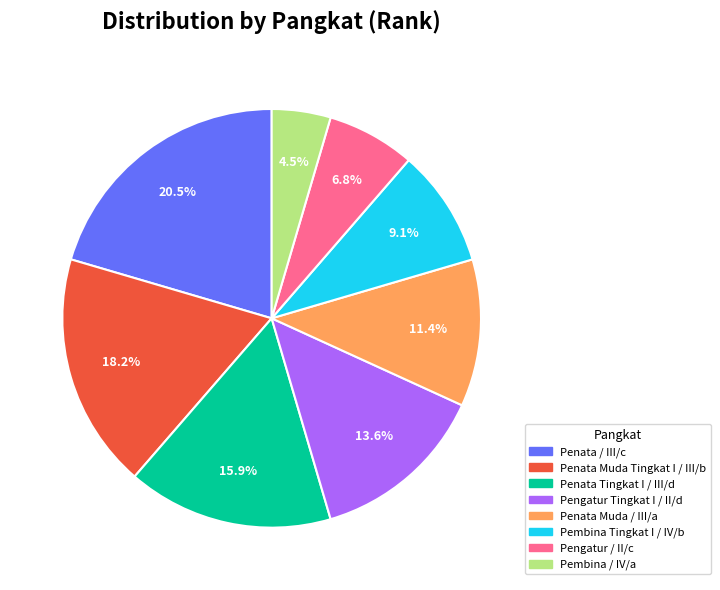

Is the sum of Pembina / IV/a and Penata Muda / III/a greater than half?

No